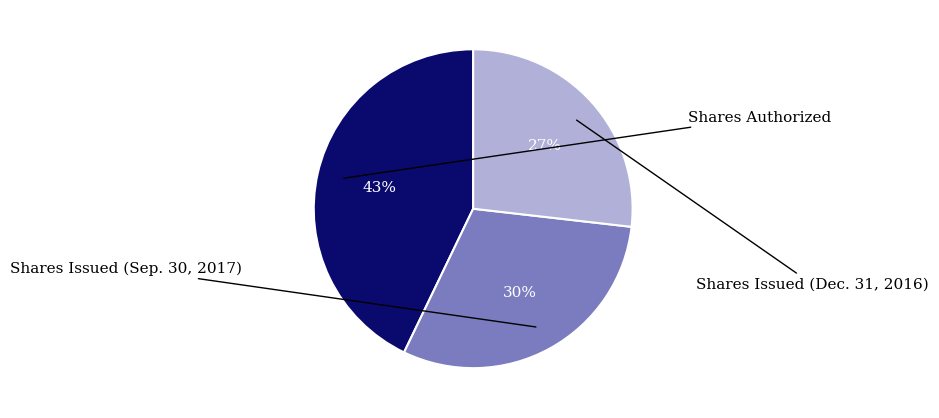

To the nearest percent, what is the average slice percentage?

33%